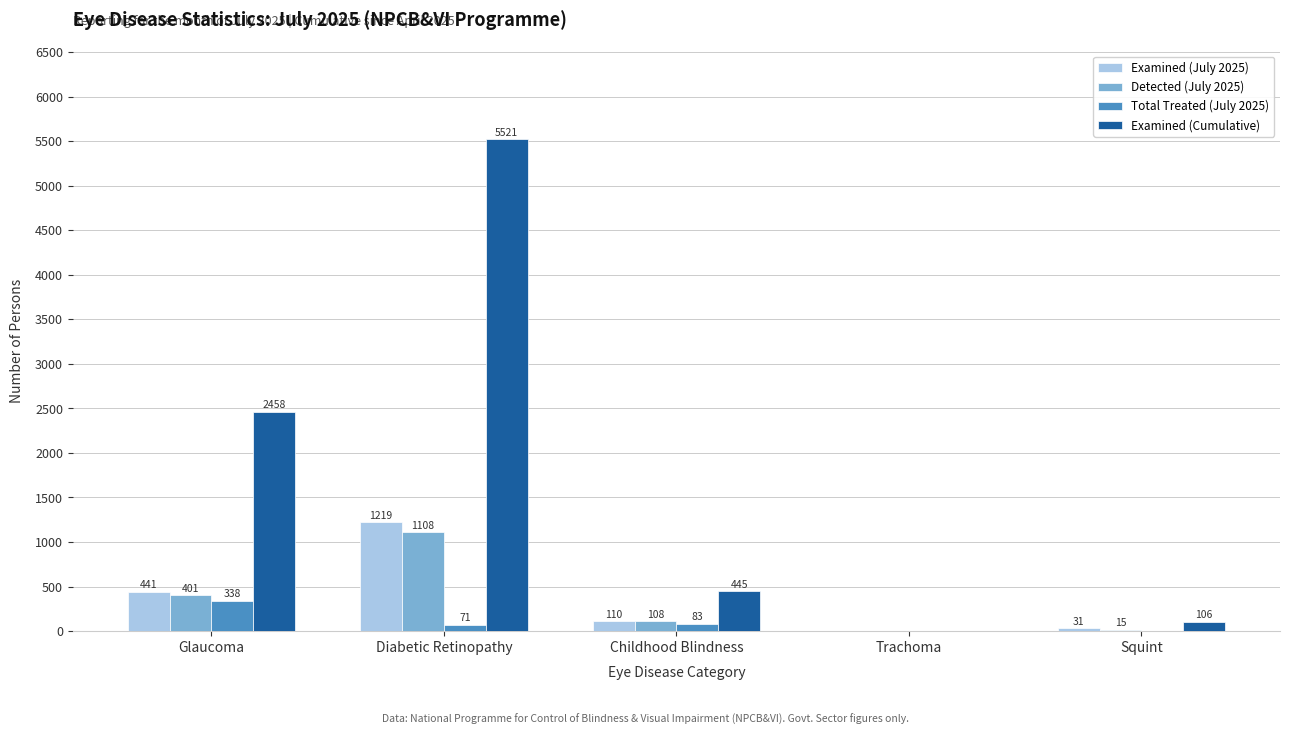

What value does the Examined (Cumulative) series have at Childhood Blindness, to the nearest 100?

400